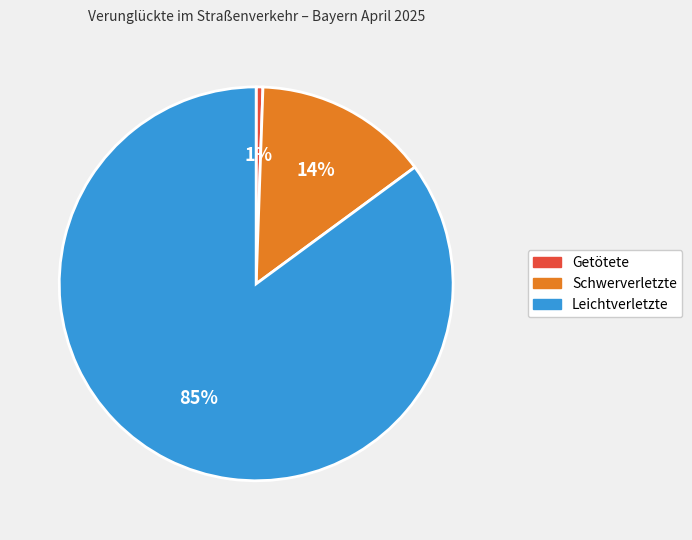

To the nearest percent, what is the combined percentage of Getötete and Schwerverletzte?

15%